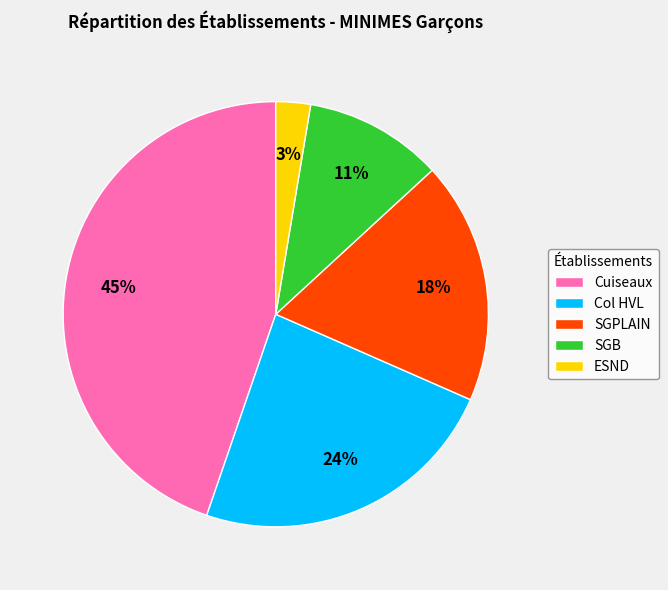

To the nearest percent, what is the difference between the largest and smallest slice percentages?

42%